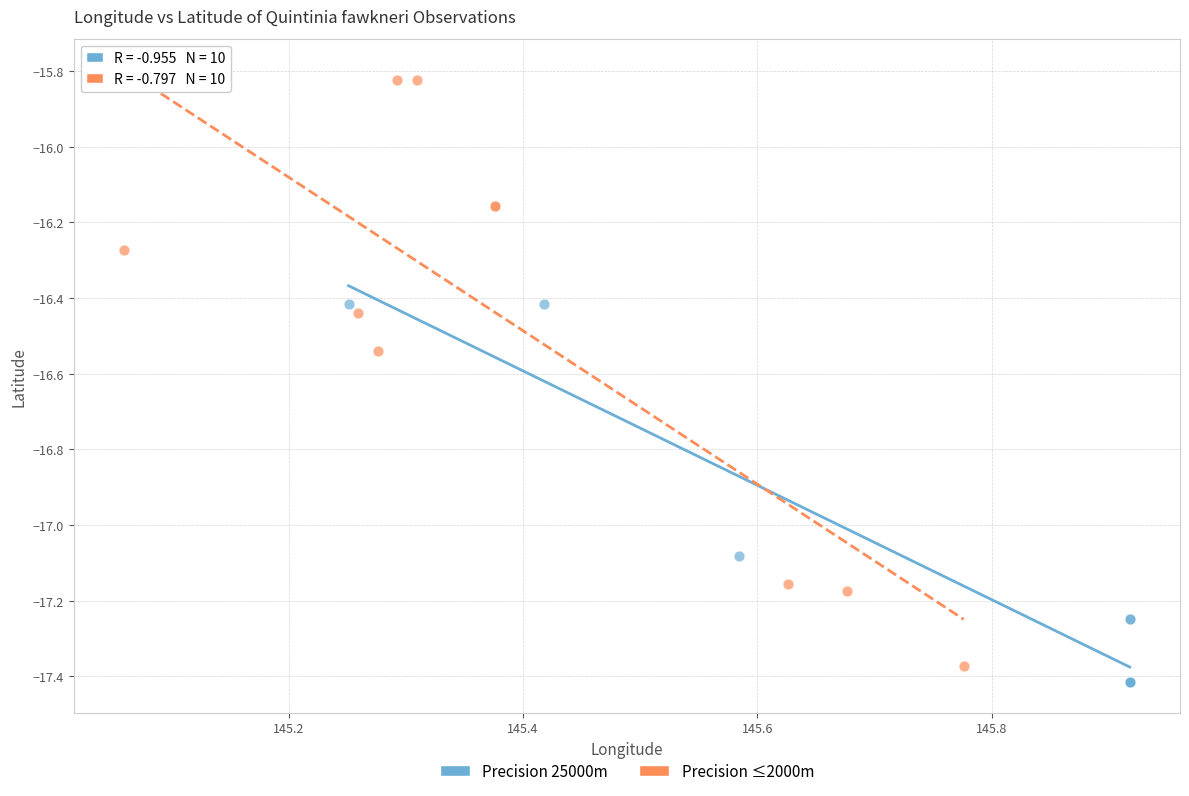

Which series reaches the maximum Y coordinate?

Precision ≤2000m